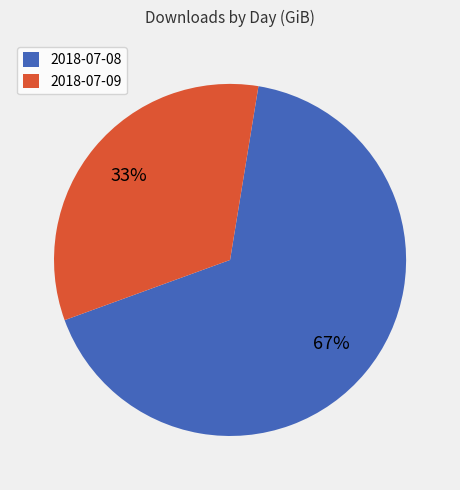

To the nearest percent, what is the average slice percentage?

50%